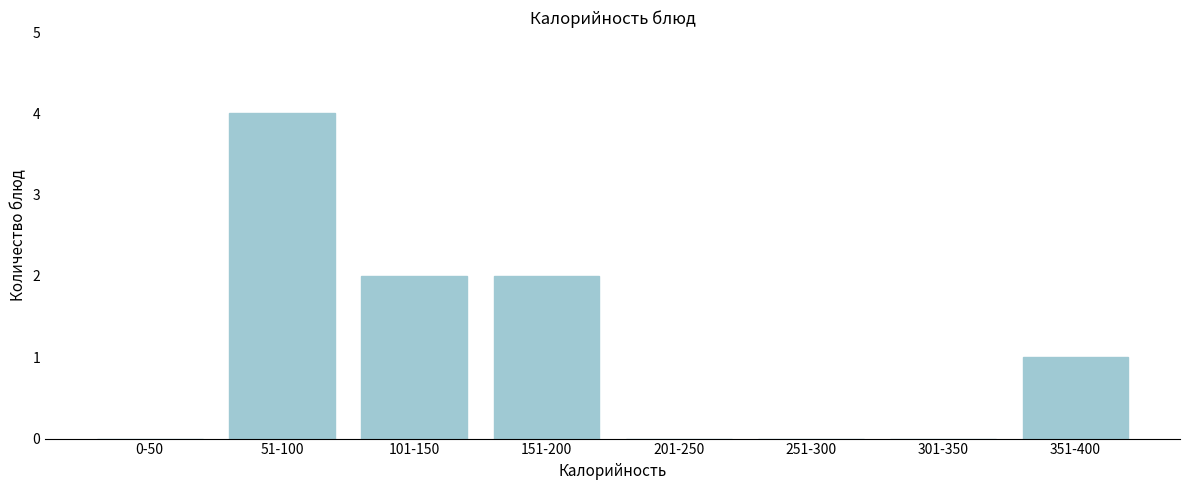

Reading right to left, list all the values displayed in this chart.

351-400=1	301-350=0	251-300=0	201-250=0	151-200=2	101-150=2	51-100=4	0-50=0